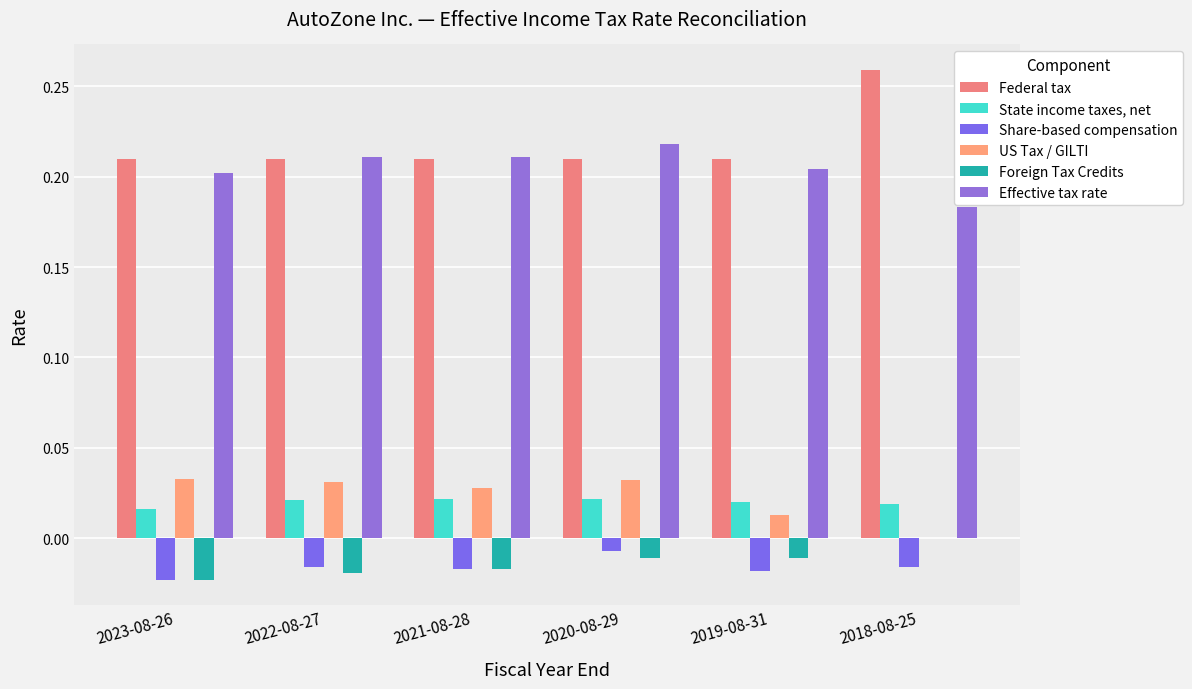

How many data points does each series have?

6